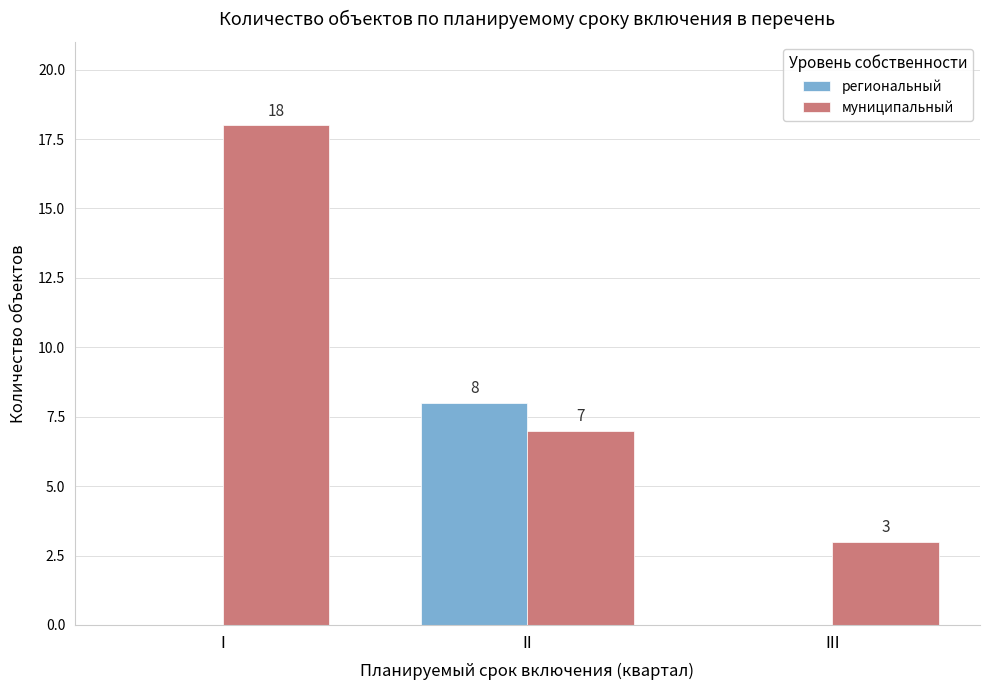

What are all the series names shown in the legend?

региональный, муниципальный